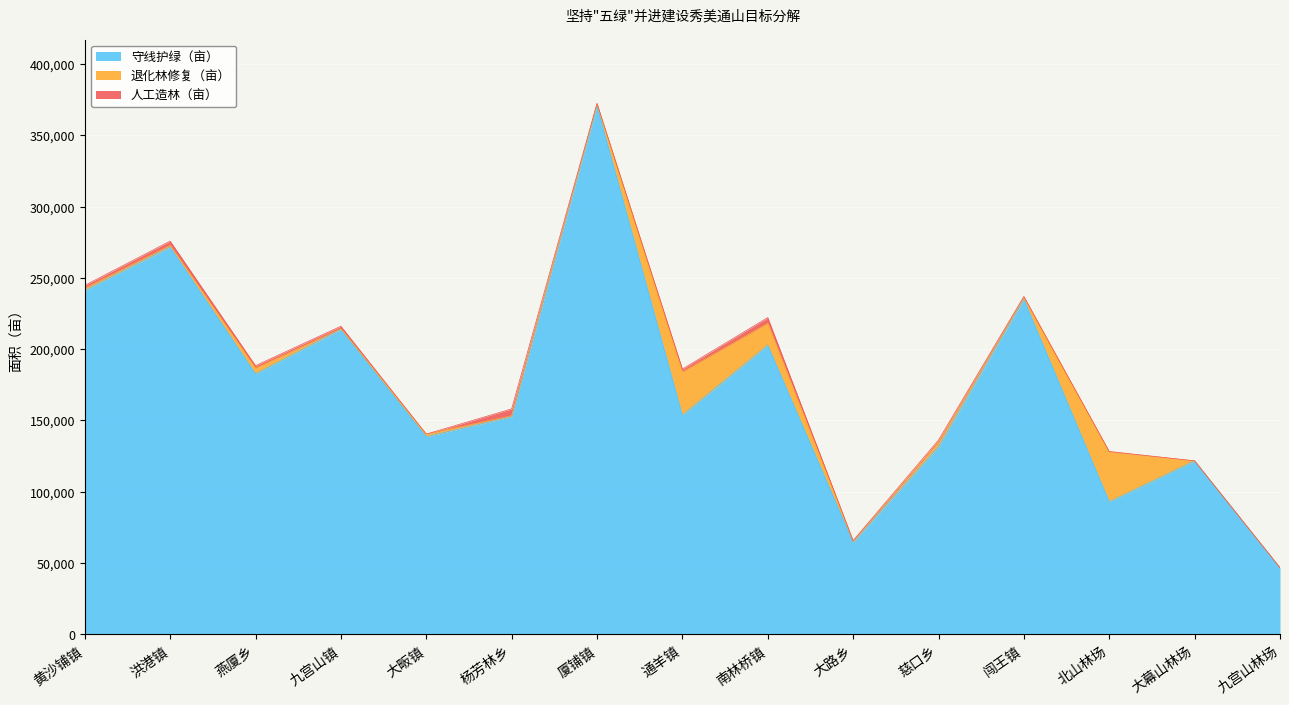

What is the label of the 1st point from the left?

黄沙铺镇